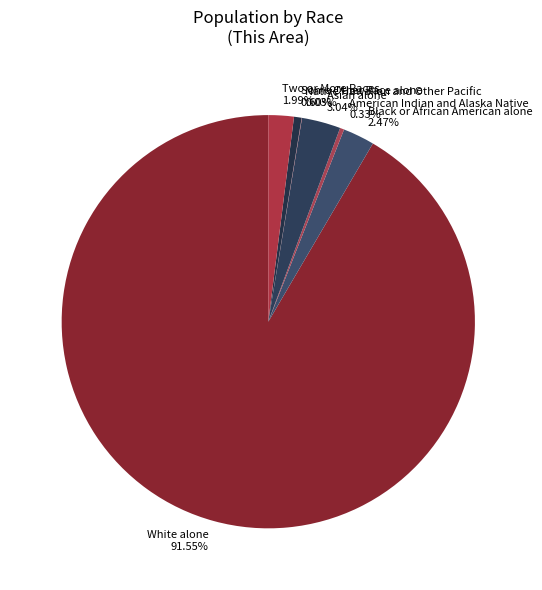

Between Asian alone 3.04% and American Indian and Alaska Native 0.33%, which is larger?

Asian alone 3.04%